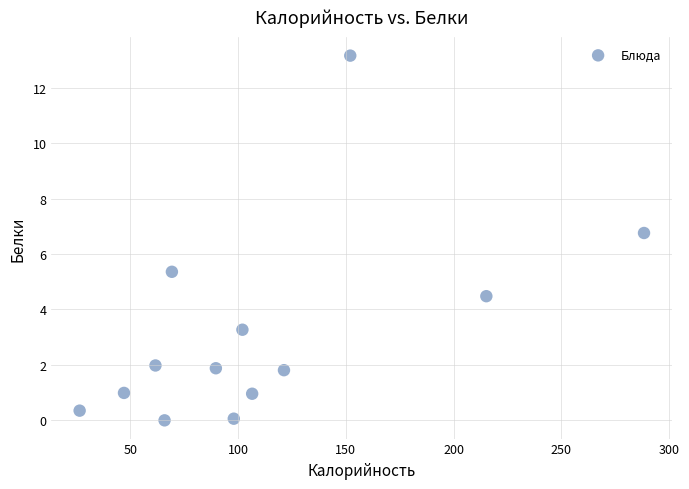

What is the range of Y values (max minus min)?

13.2